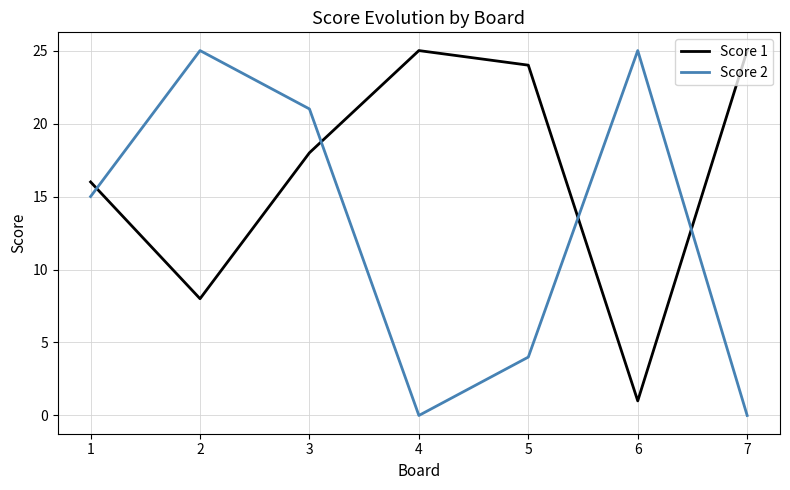

Reading right to left, list all the values displayed in this chart.

Score 1: 7=25	6=1	5=24	4=25	3=18	2=8	1=16
Score 2: 7=0	6=25	5=4	4=0	3=21	2=25	1=15